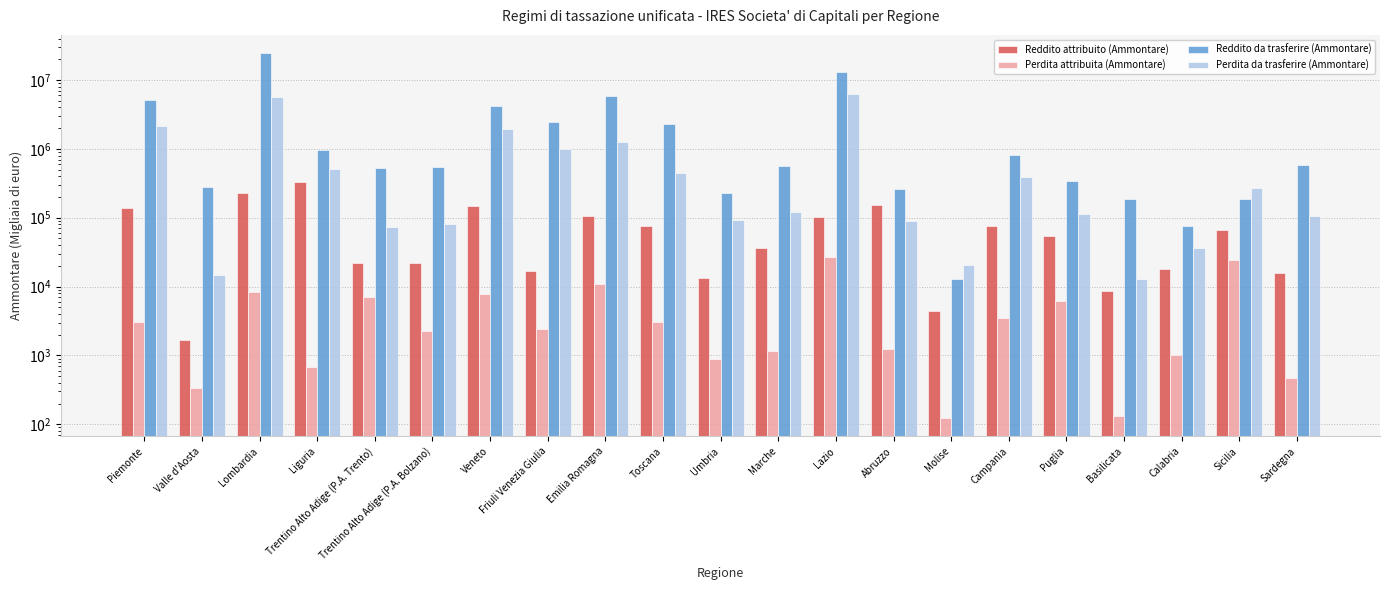

At Liguria, list the series in order from smallest to largest.

Perdita attribuita (Ammontare), Reddito attribuito (Ammontare), Perdita da trasferire (Ammontare), Reddito da trasferire (Ammontare)